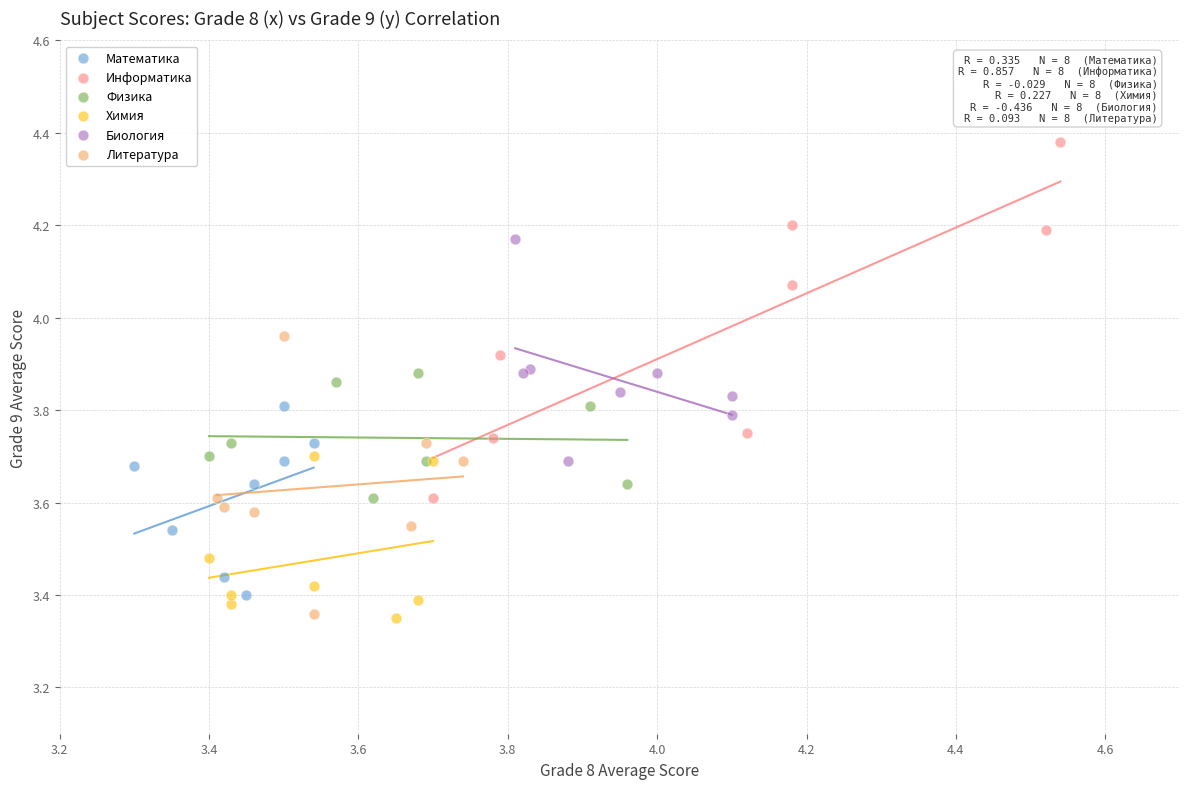

Which series has the widest spread of Y values?

Информатика